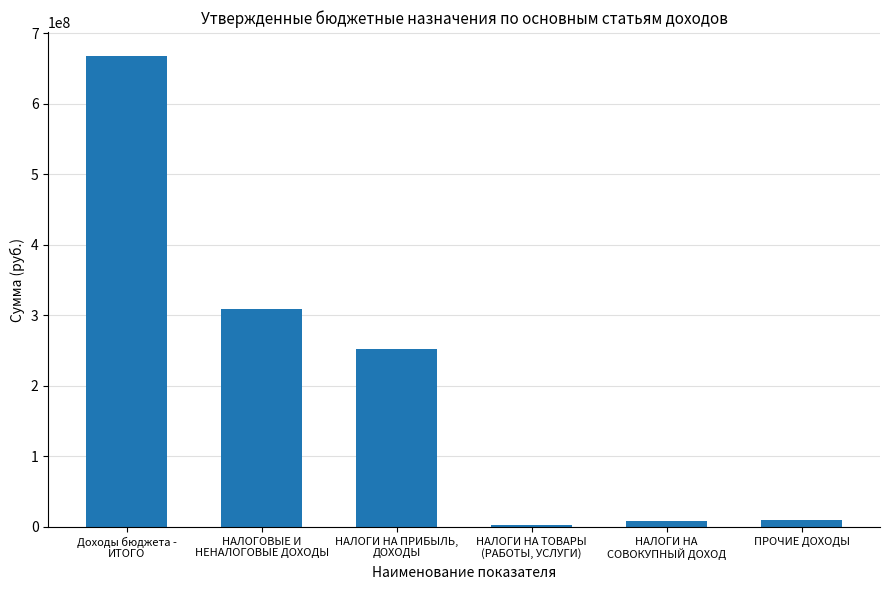

What is the greatest value displayed?

668396895.6